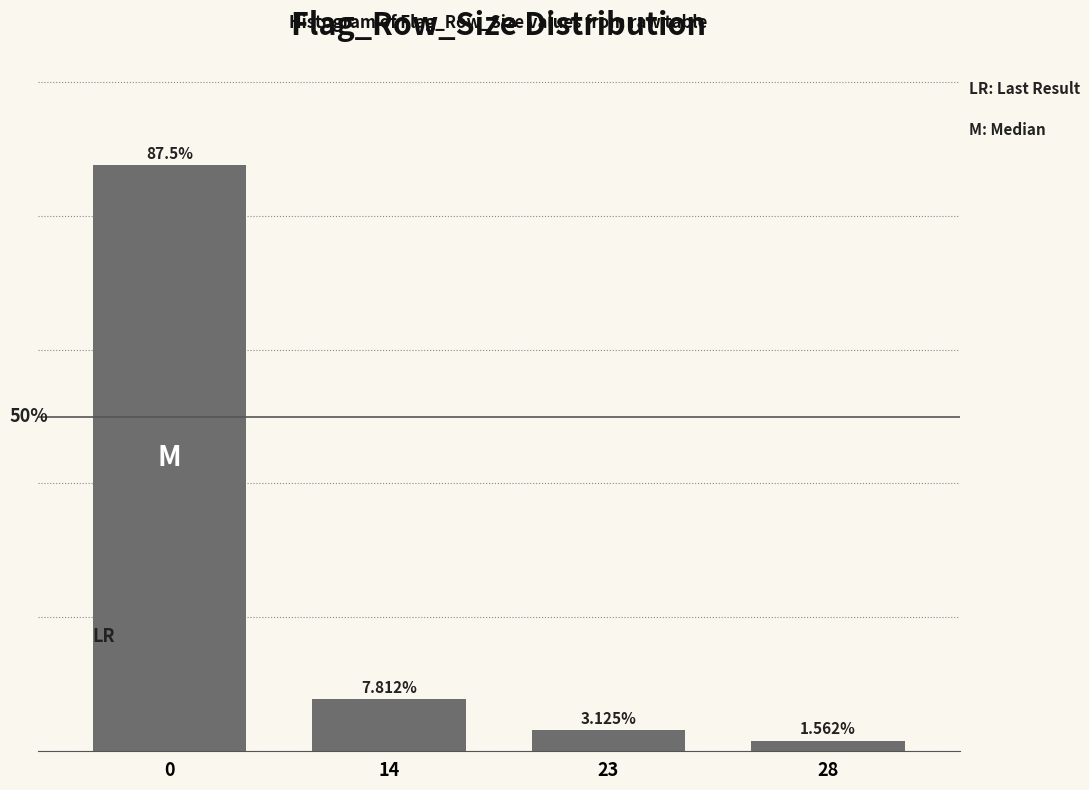

Rank the categories by value from lowest to highest.

28, 23, 14, 0